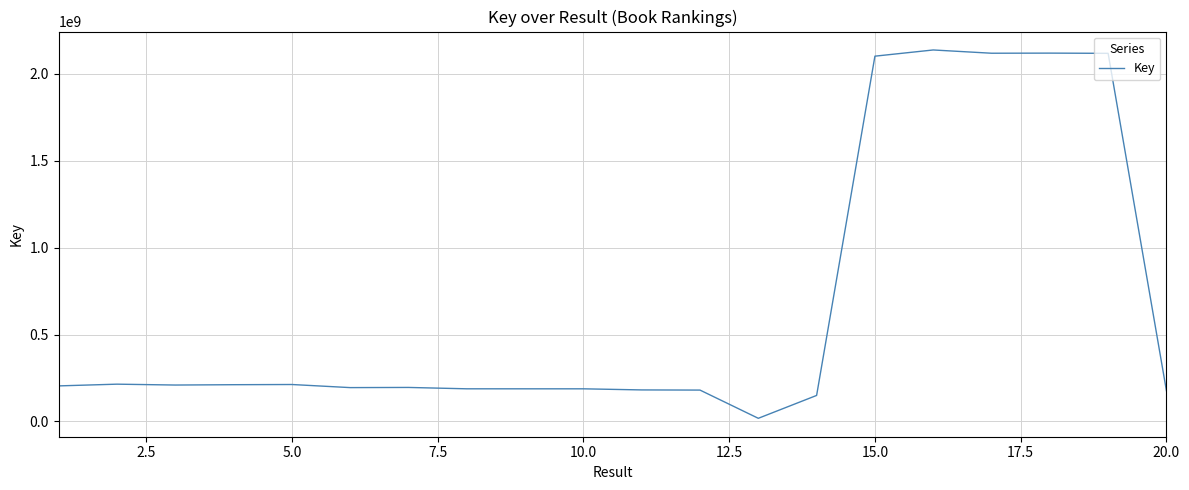

What is the maximum value shown in the chart?

2137669078